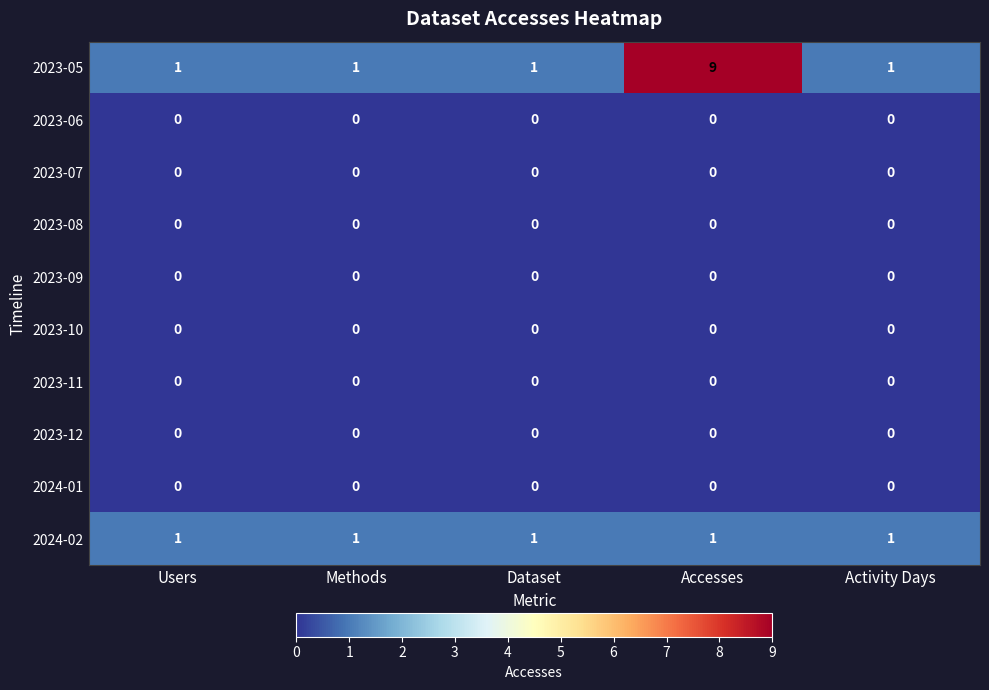

What is the greatest value displayed?

9